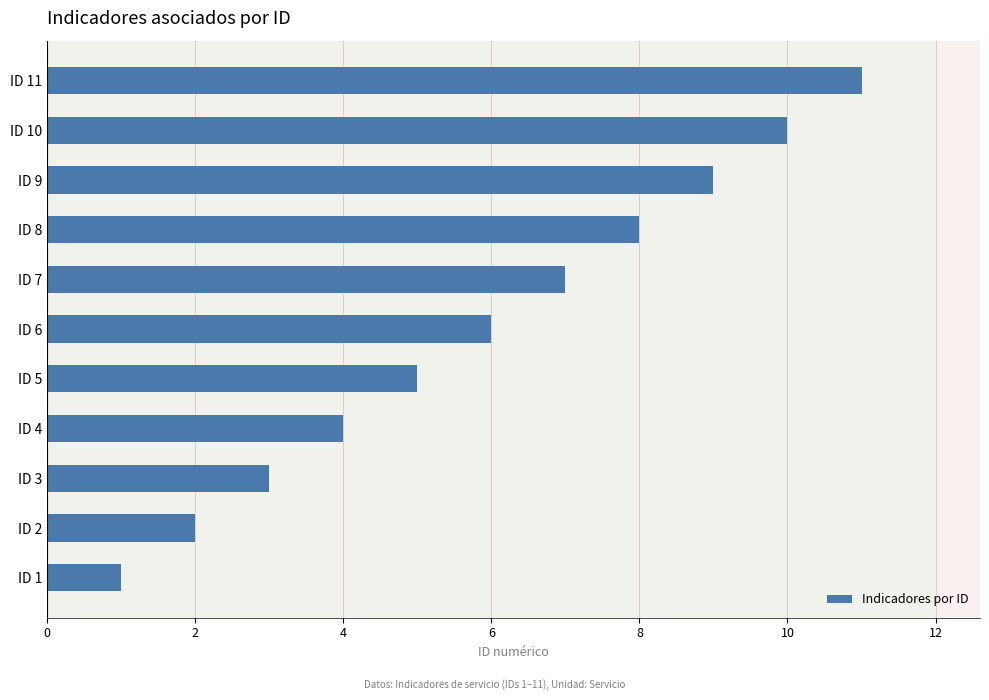

Which label corresponds to the largest value in the chart?

ID 11